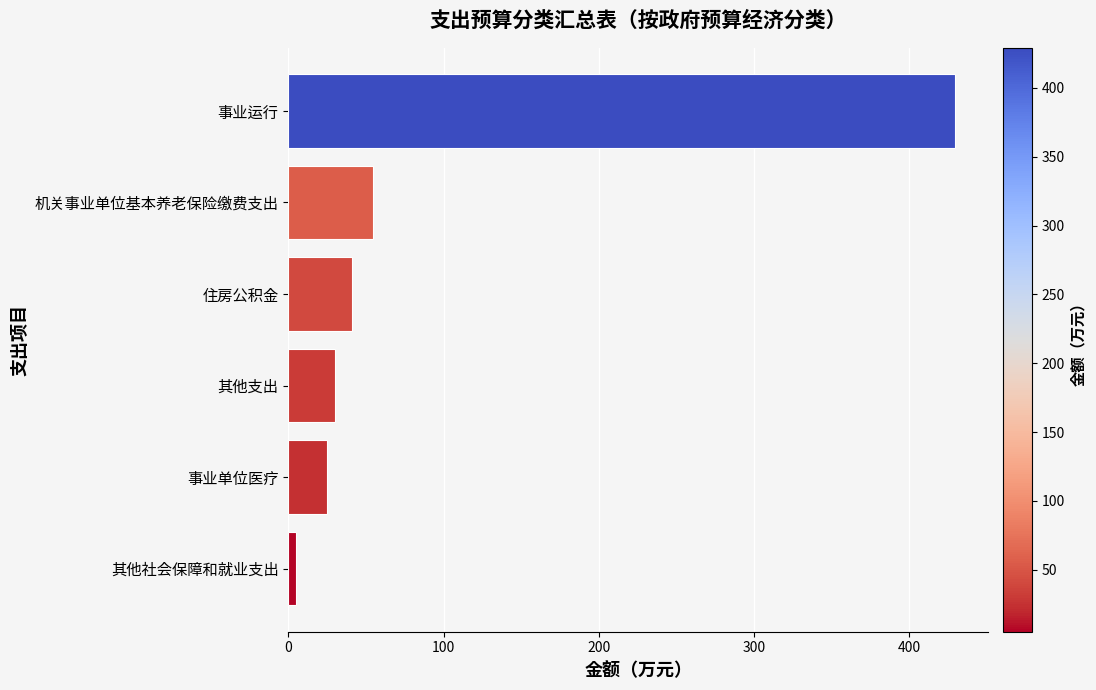

Rank the categories by value from lowest to highest.

其他社会保障和就业支出, 事业单位医疗, 其他支出, 住房公积金, 机关事业单位基本养老保险缴费支出, 事业运行